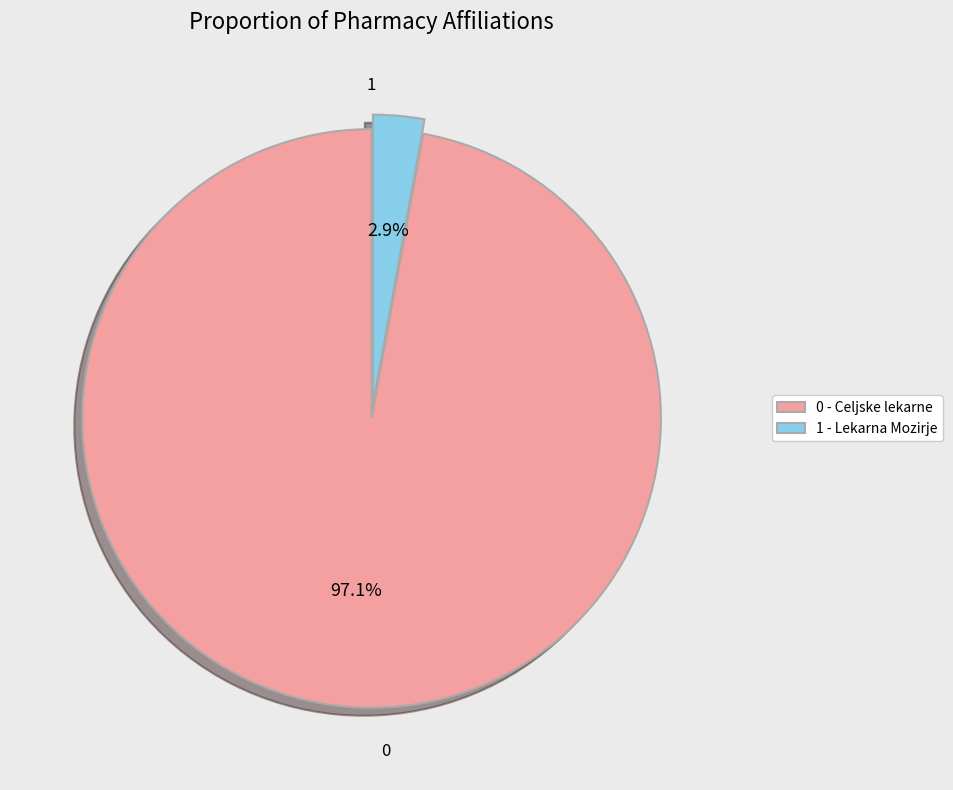

What is the smallest slice in the pie chart?

1 - Lekarna Mozirje